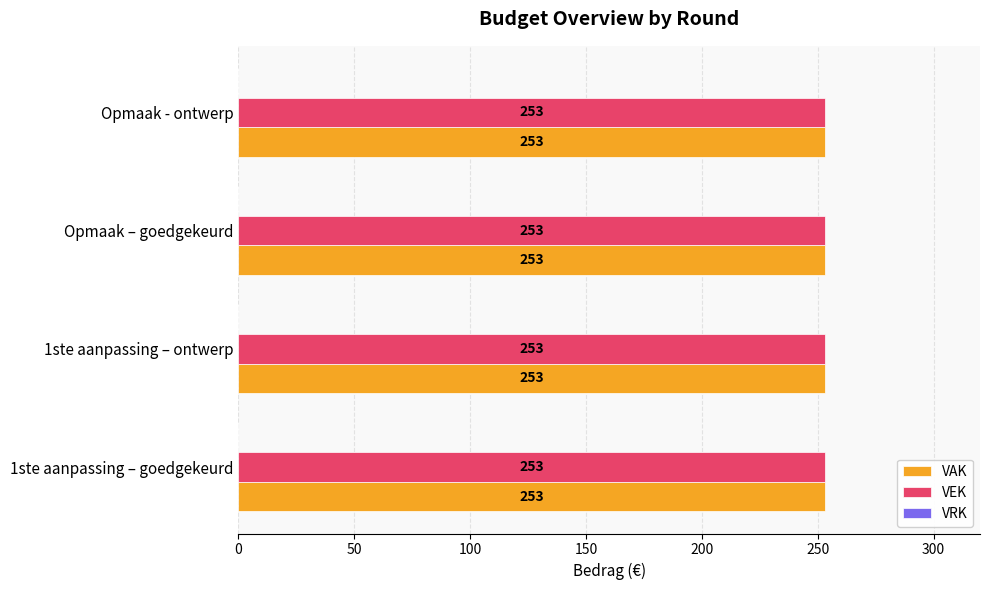

What value does the VAK series have at 2023 Opmaak – goedgekeurd?

253